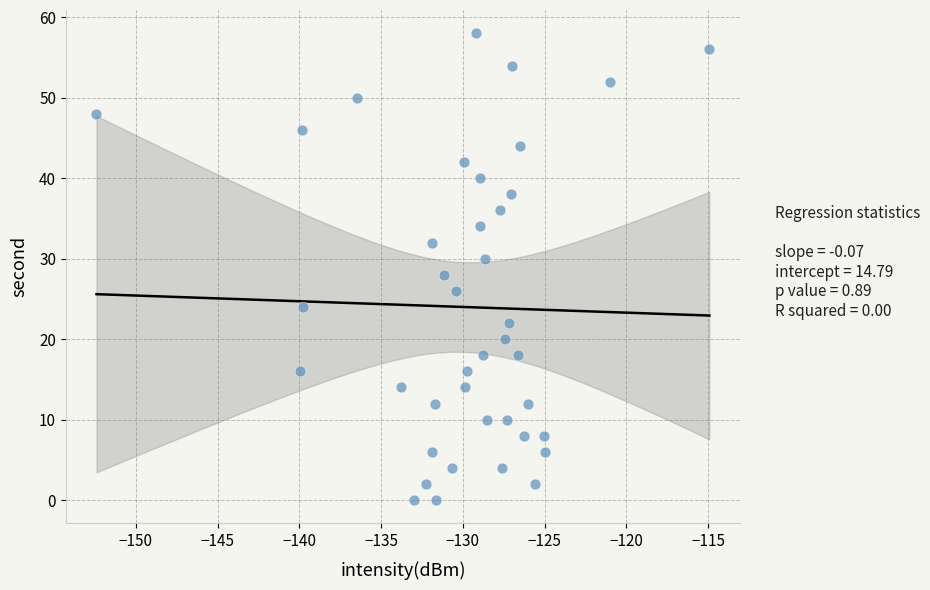

What is the range of Y values (max minus min)?

58